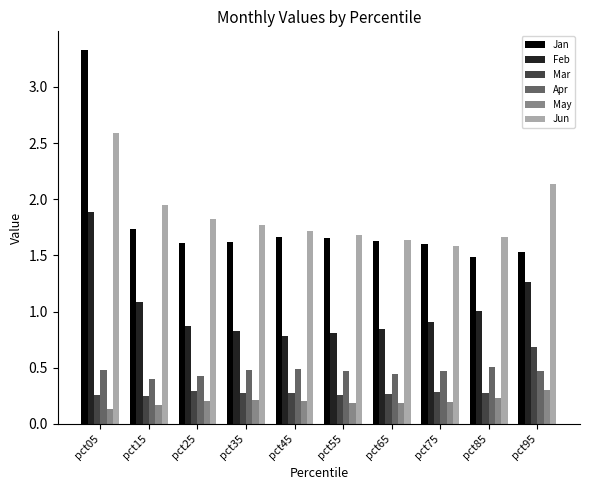

The value of Apr at pct05 is 0.5. True or false?

True